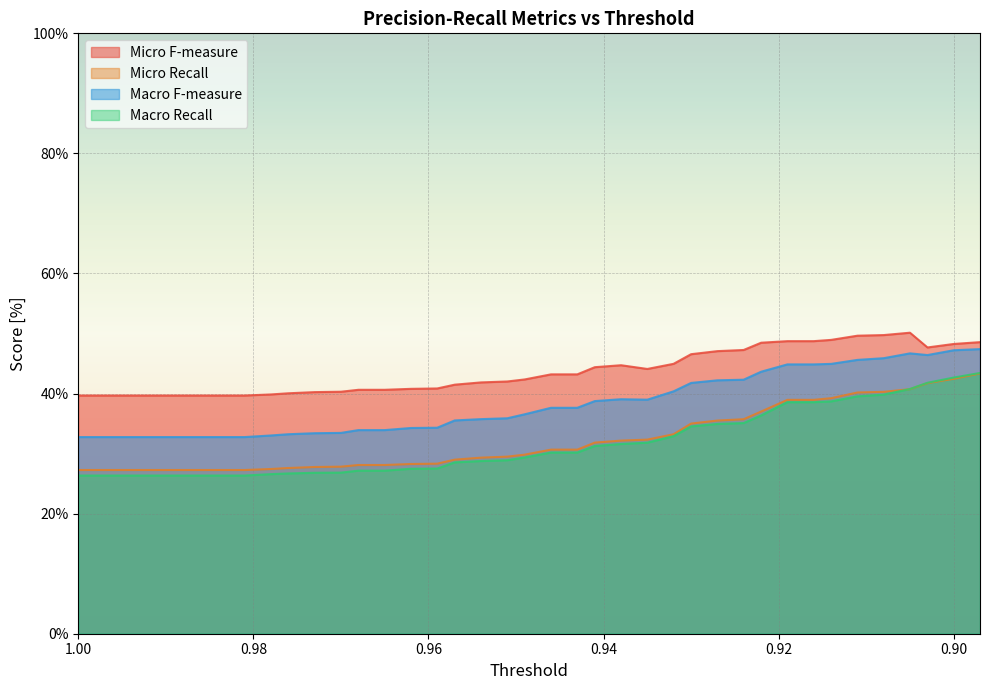

True or false: Micro Recall and Micro F-measure cross at least once.

False